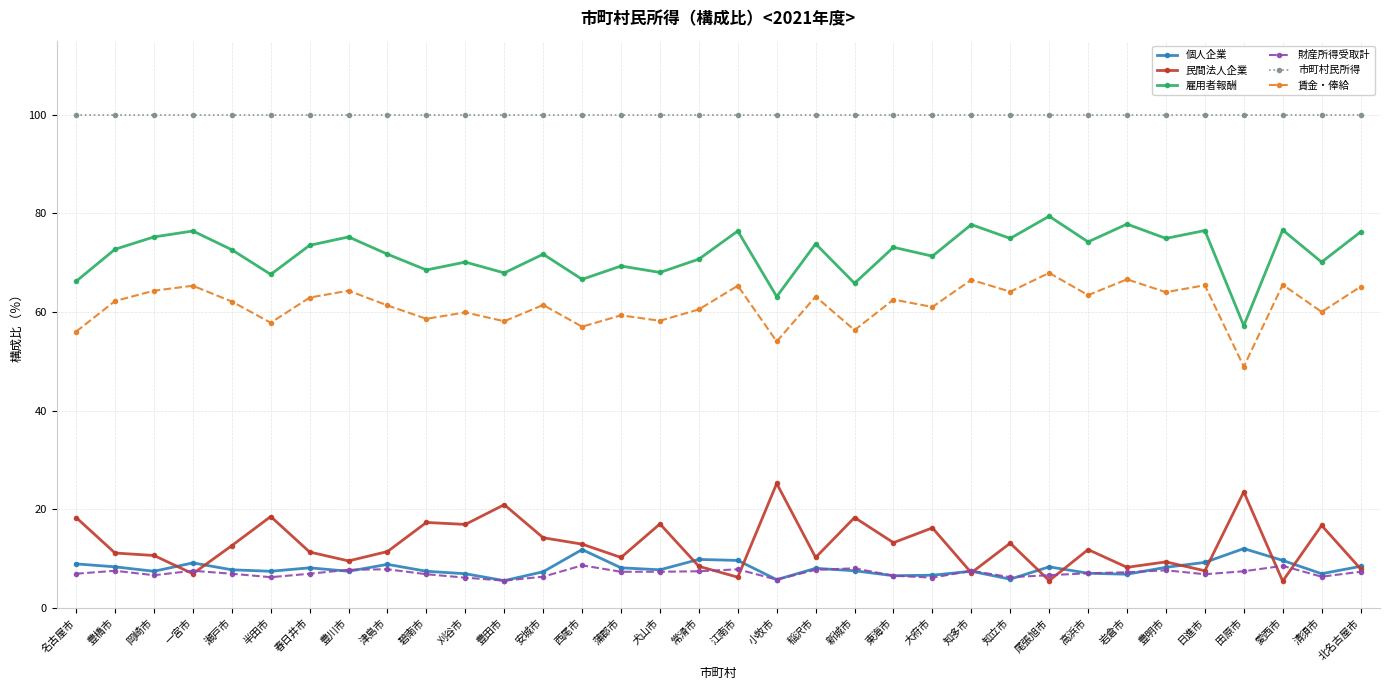

What is the value of the 個人企業 point at the 23rd from the left?

6.6